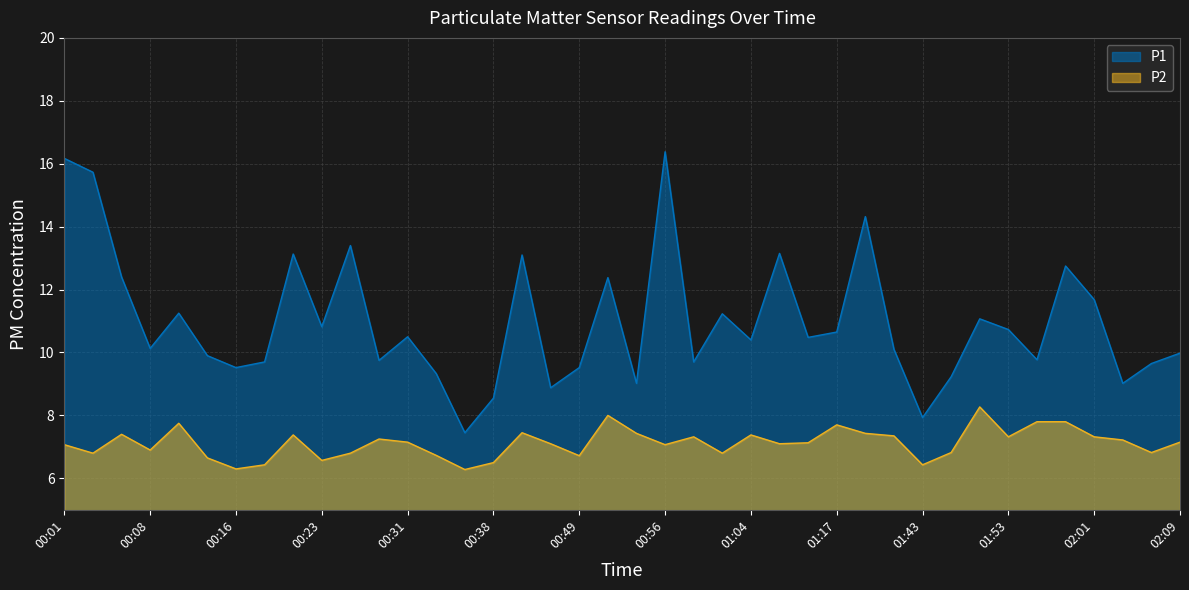

At which label does P2 first exceed 7?

00:01